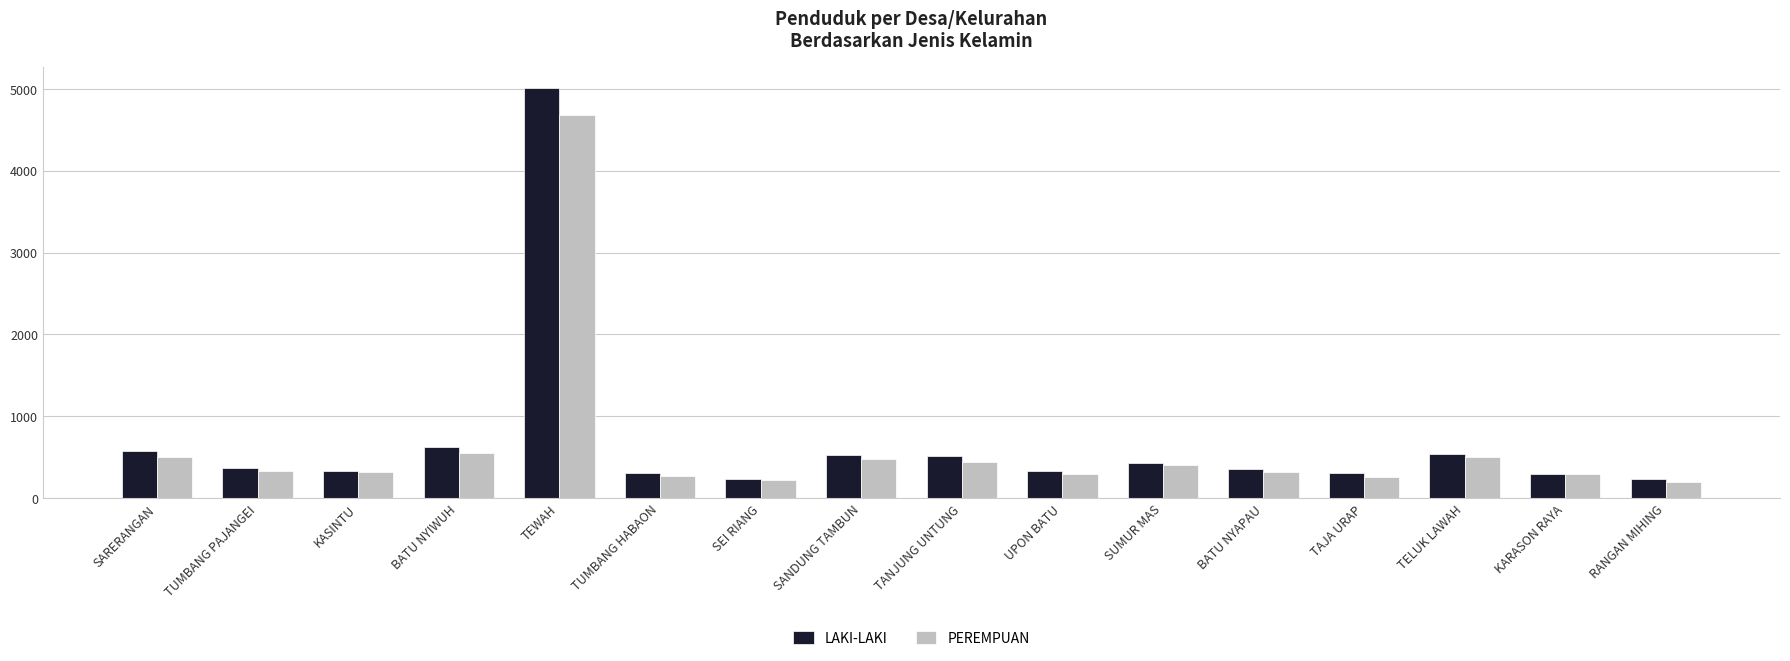

Which series has the widest spread of values?

LAKI-LAKI